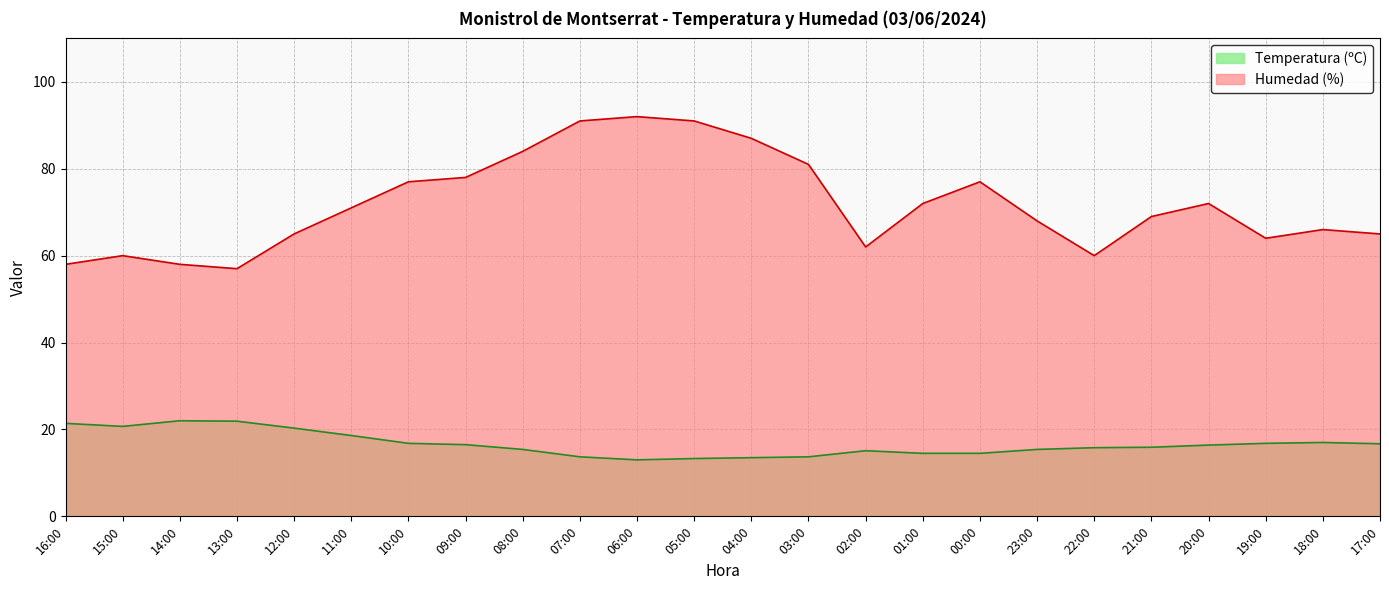

Reading left to right, list all the values displayed in this chart.

Temperatura (ºC): 16:00=21.4	15:00=20.7	14:00=22.0	13:00=21.9	12:00=20.3	11:00=18.6	10:00=16.8	09:00=16.5	08:00=15.4	07:00=13.7	06:00=13.0	05:00=13.3	04:00=13.5	03:00=13.7	02:00=15.1	01:00=14.5	00:00=14.5	23:00=15.4	22:00=15.8	21:00=15.9	20:00=16.4	19:00=16.8	18:00=17.0	17:00=16.7
Humedad (%): 16:00=58.0	15:00=60.0	14:00=58.0	13:00=57.0	12:00=65.0	11:00=71.0	10:00=77.0	09:00=78.0	08:00=84.0	07:00=91.0	06:00=92.0	05:00=91.0	04:00=87.0	03:00=81.0	02:00=62.0	01:00=72.0	00:00=77.0	23:00=68.0	22:00=60.0	21:00=69.0	20:00=72.0	19:00=64.0	18:00=66.0	17:00=65.0